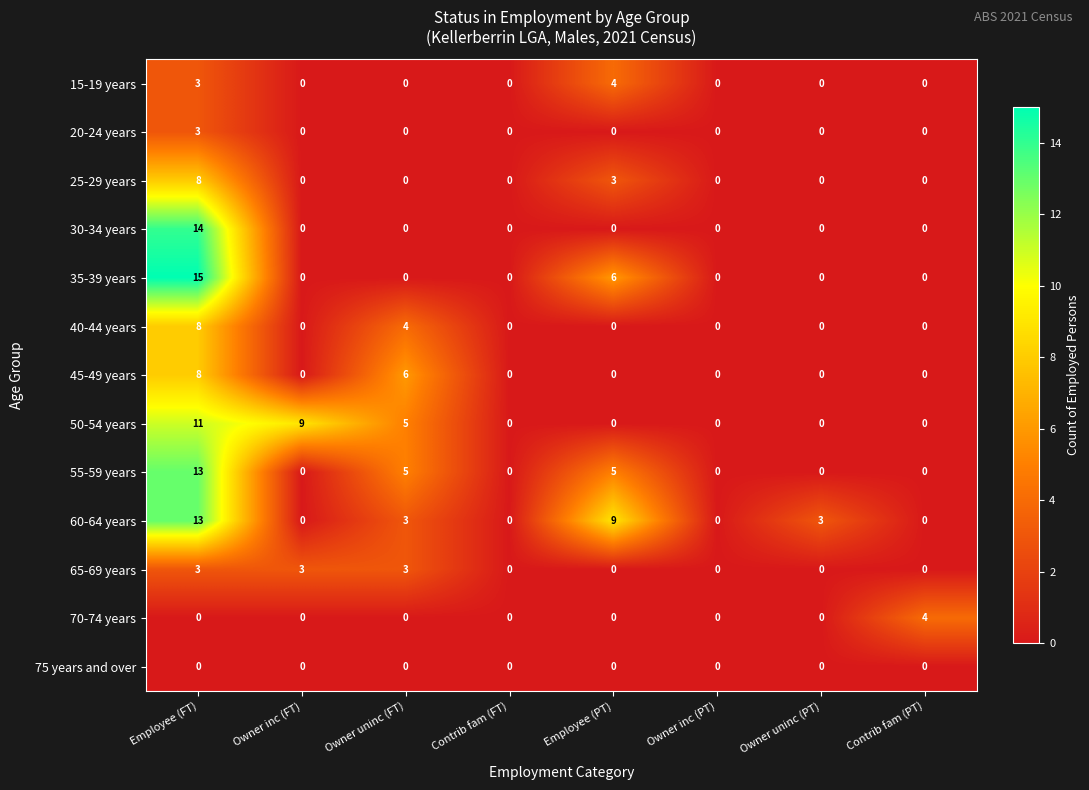

What is the maximum value shown in the chart?

15